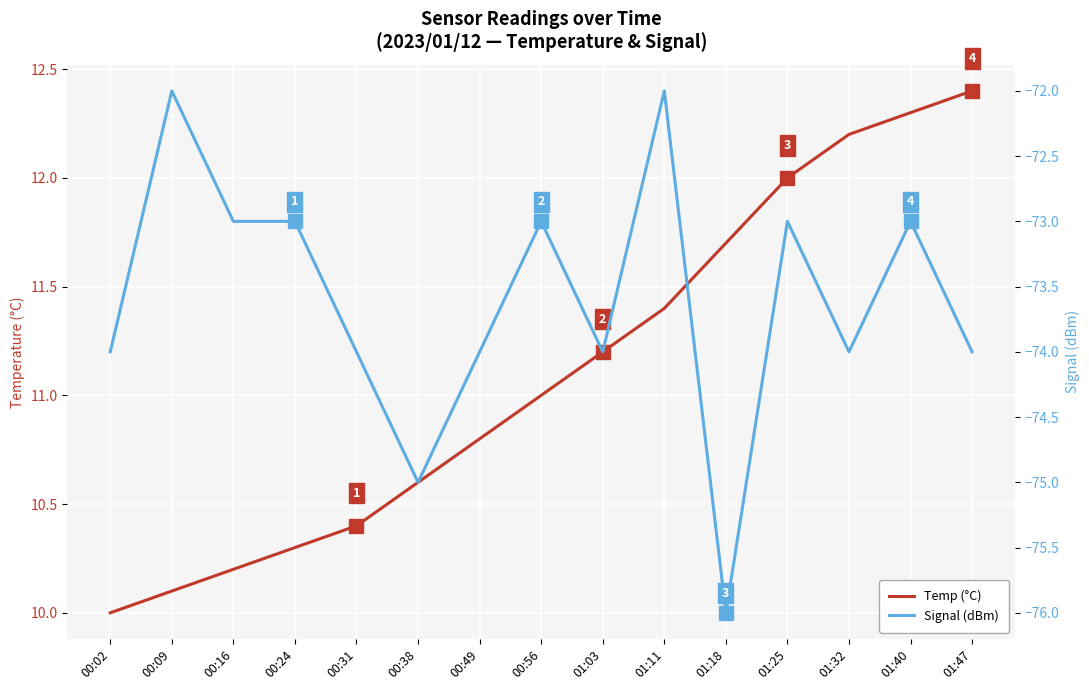

What is the label of the 13th point from the left?

01:32